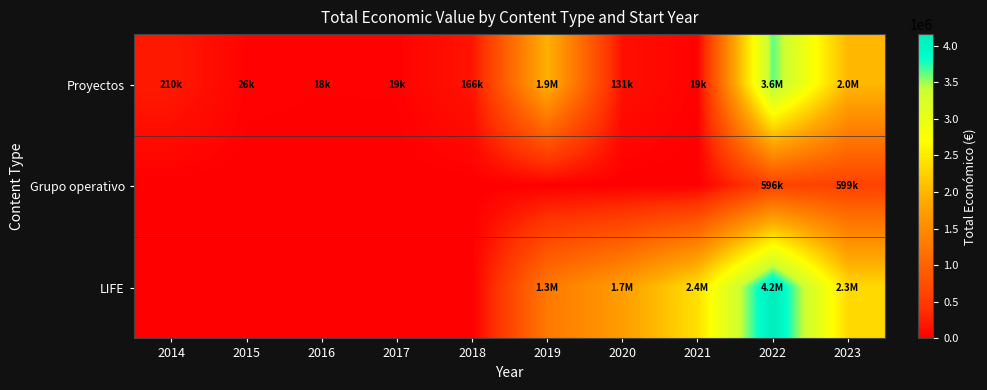

Which series changed the most between 2019 and 2021?

Proyectos